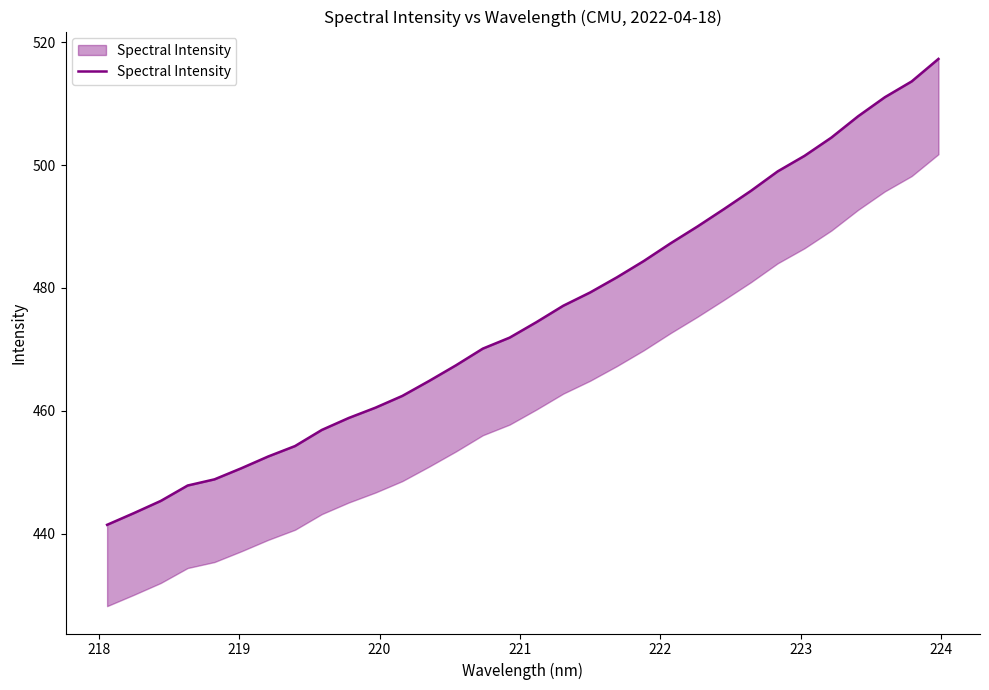

How many lines are shown in the chart?

1